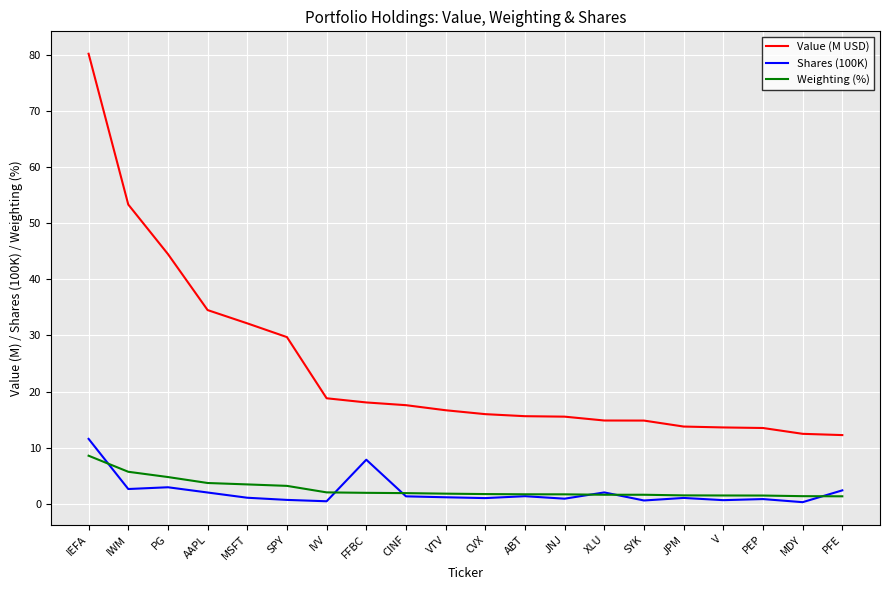

What is the difference between the maximum and second lowest values in the Shares (100K) series?

11.1